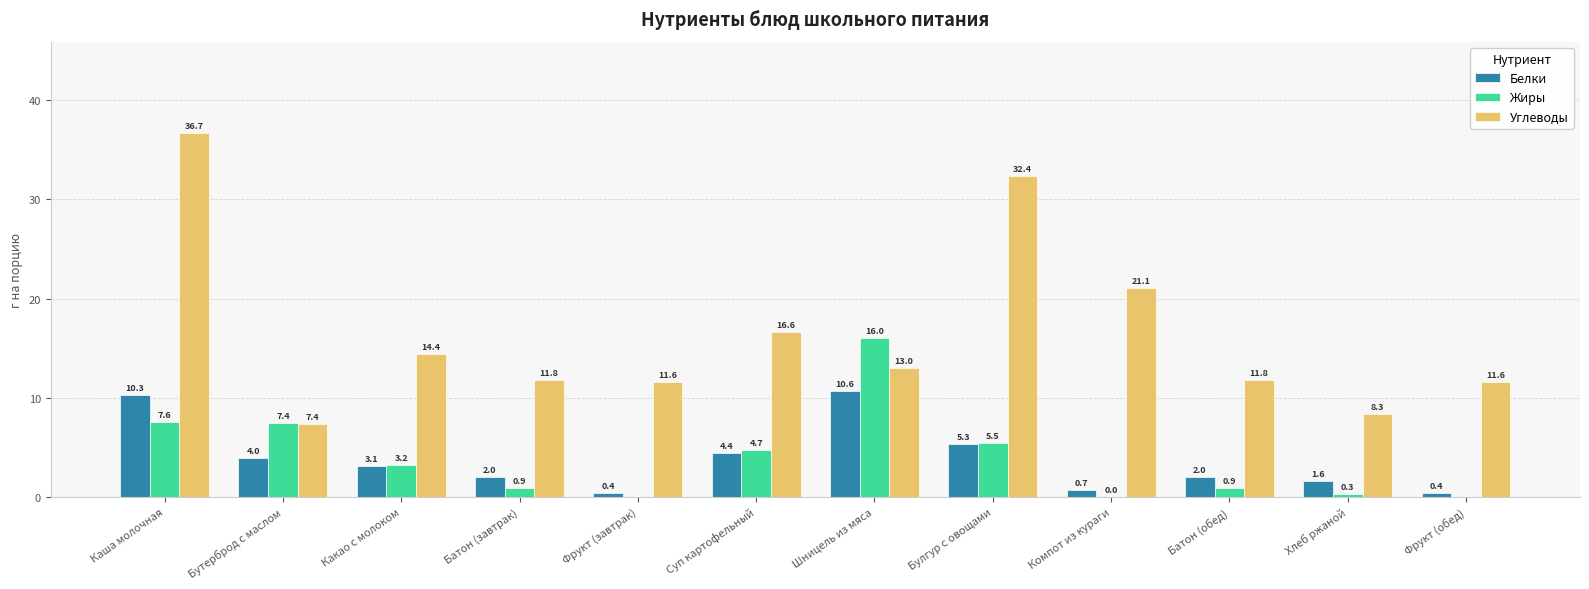

The Жиры series shows 3.2 at Шницель из мяса. True or false?

False